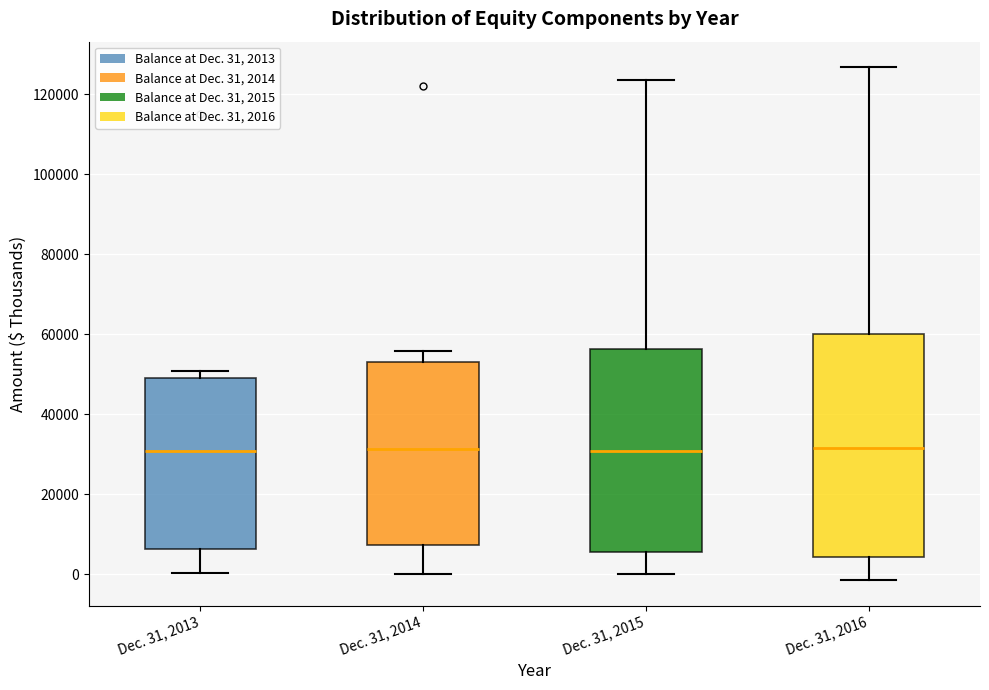

Where is the lower edge of the box for Dec. 31, 2016 on the y-axis? The values are not printed on the chart, so give them approximately, as read against the axis.

4000